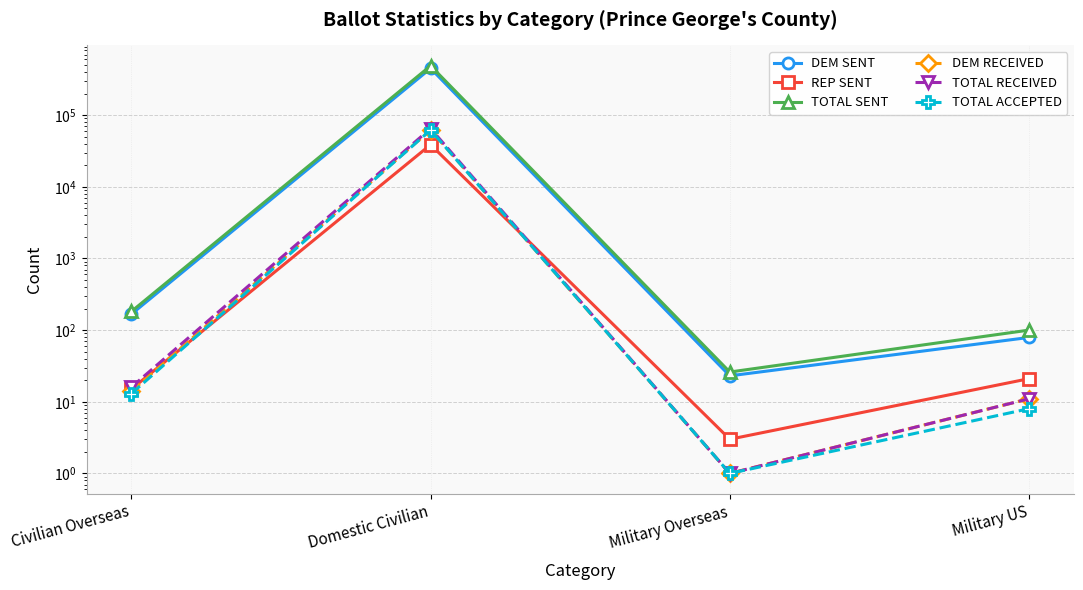

How many lines are shown in the chart?

6